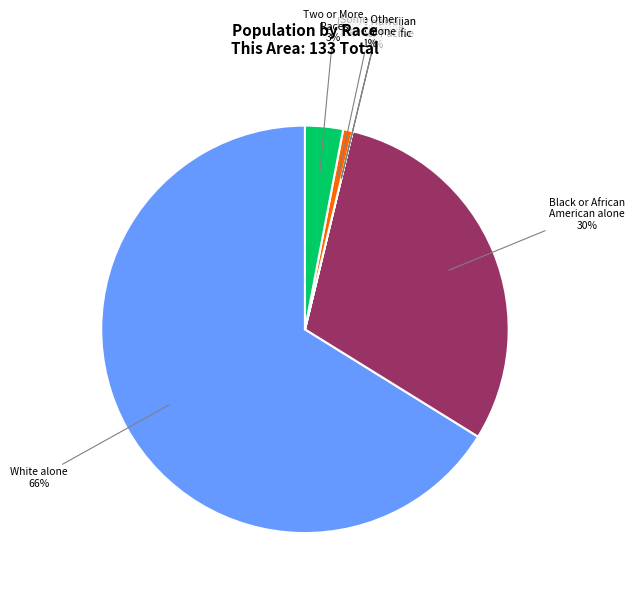

Does any single category account for the majority?

Yes